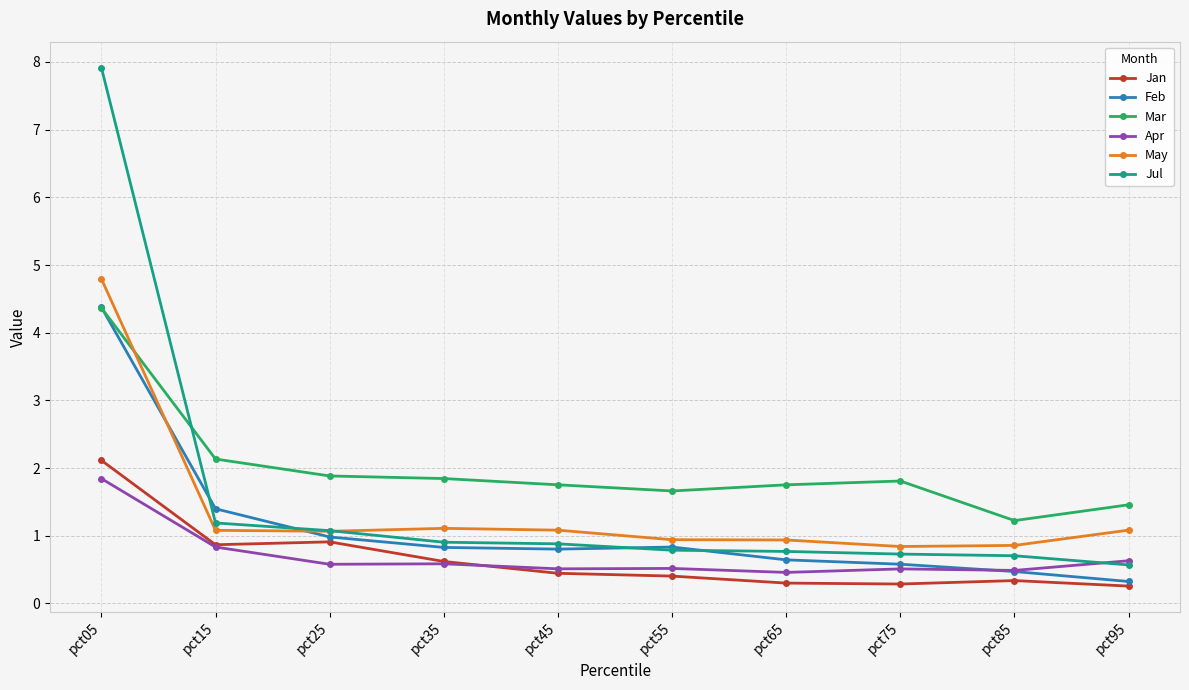

Which series has the largest range (max minus min)?

Jul